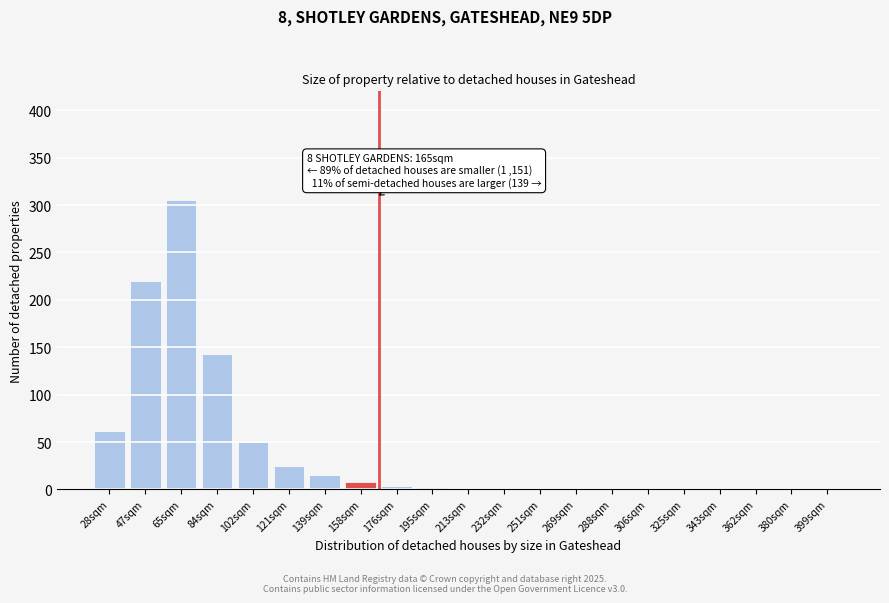

Is it true that the value at 343sqm is -170?

False